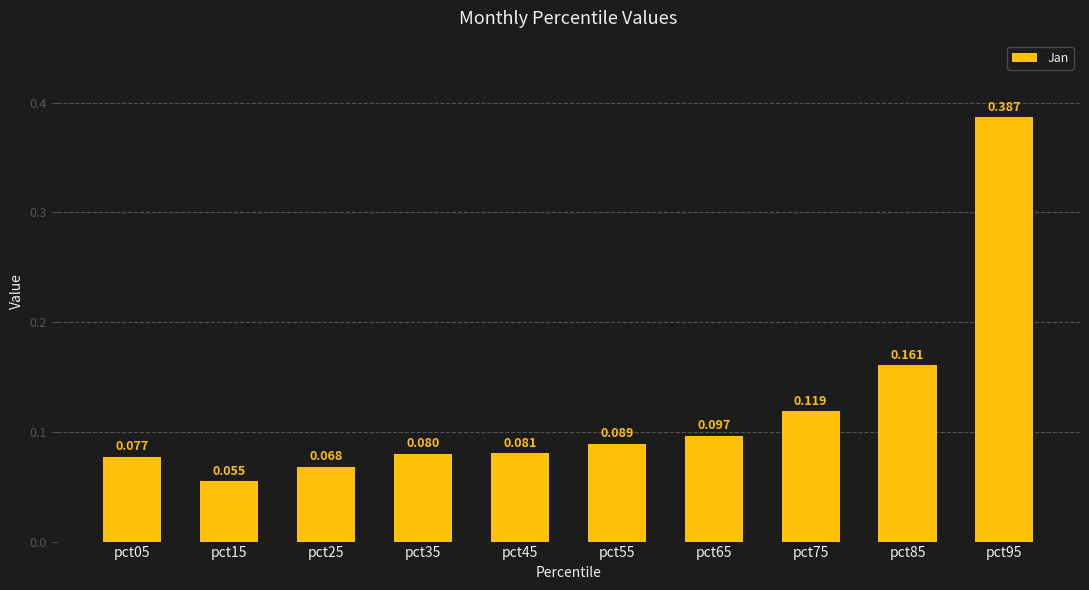

How many categories are shown in the chart?

10